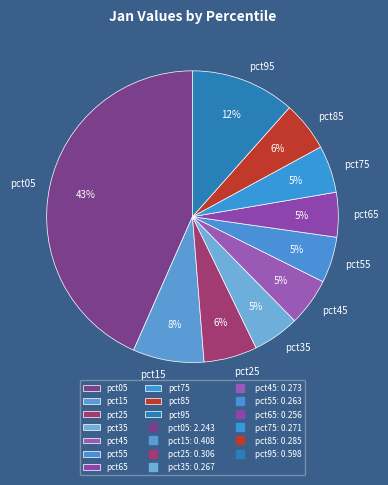

To the nearest percent, what is the average slice percentage?

10%